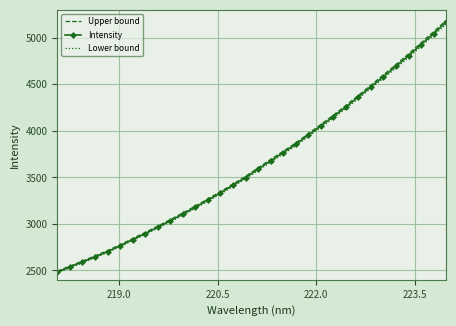

True or false: Intensity and Lower bound cross at least once.

False